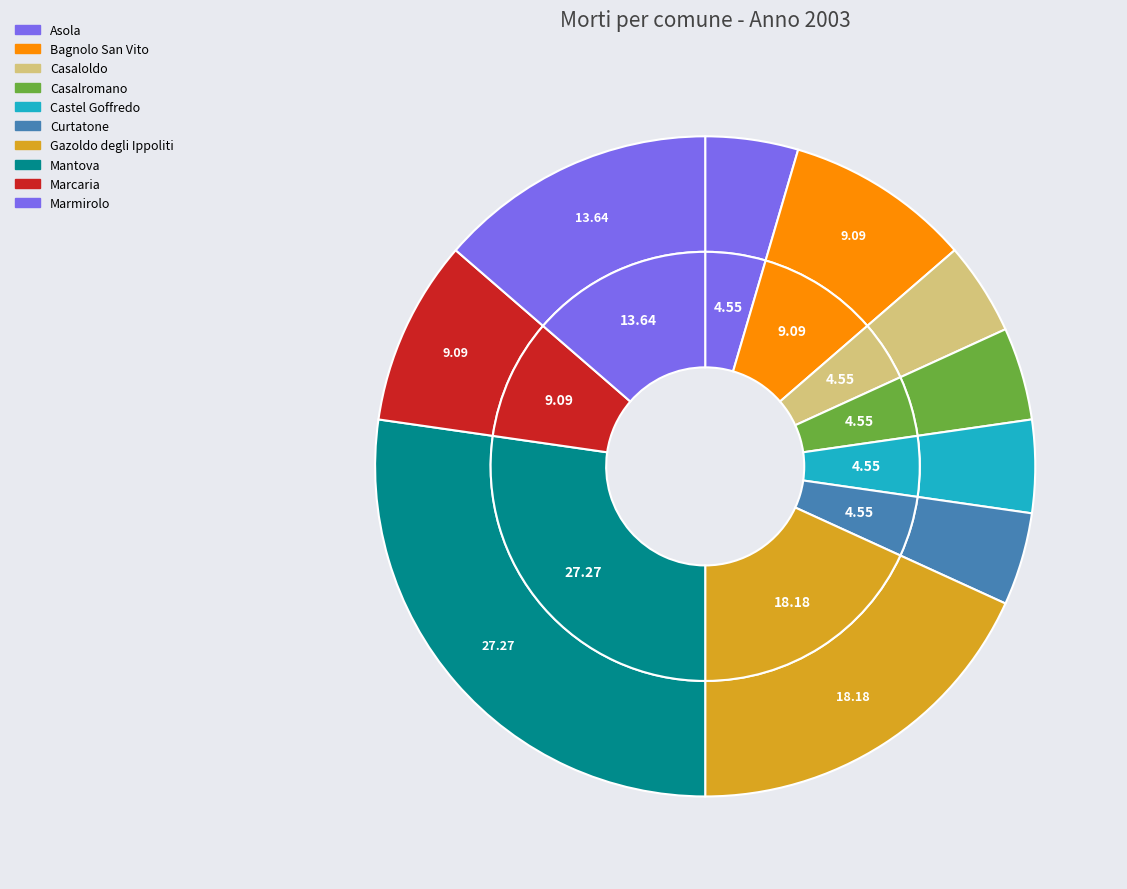

To the nearest percent, what percentage of the pie is Casaloldo?

5%